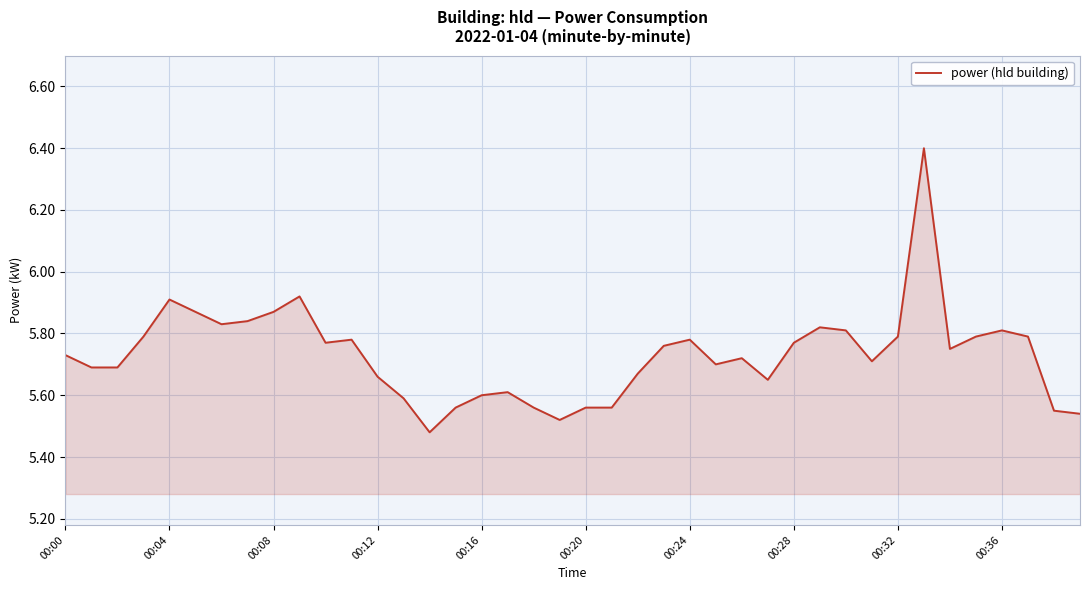

What is the difference between the maximum and minimum values?

0.9